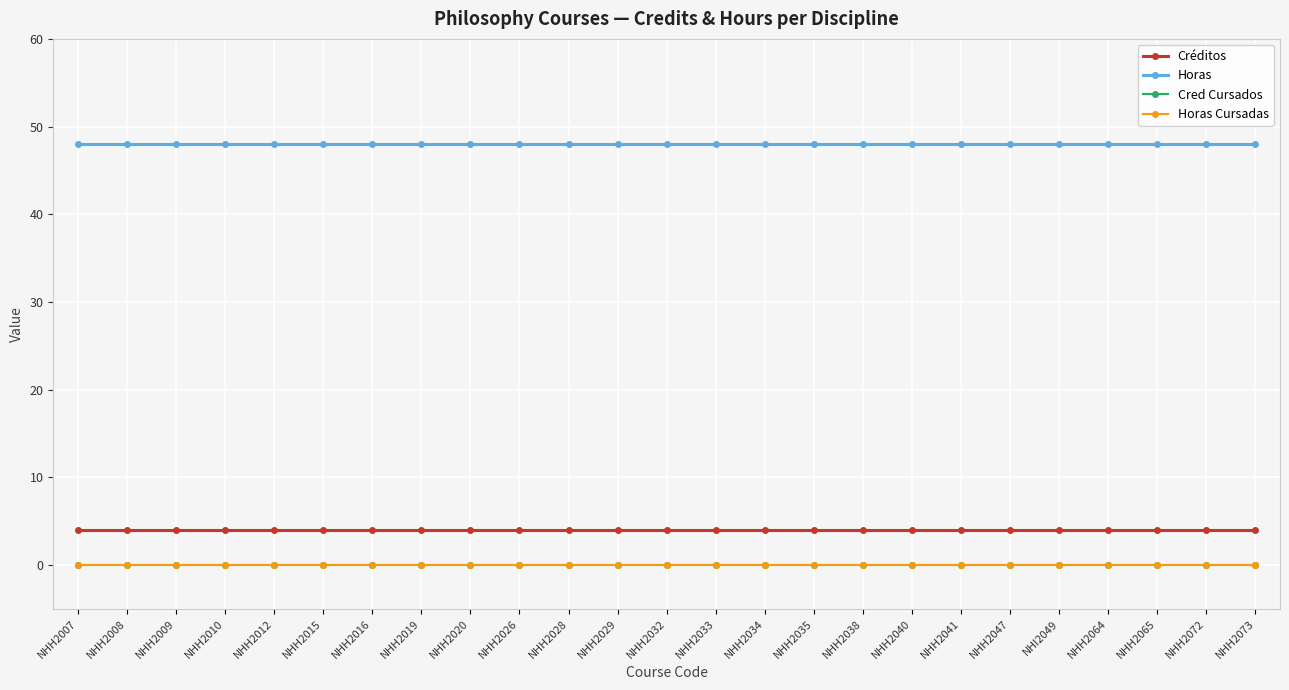

Does the chart have visible grid lines?

Yes